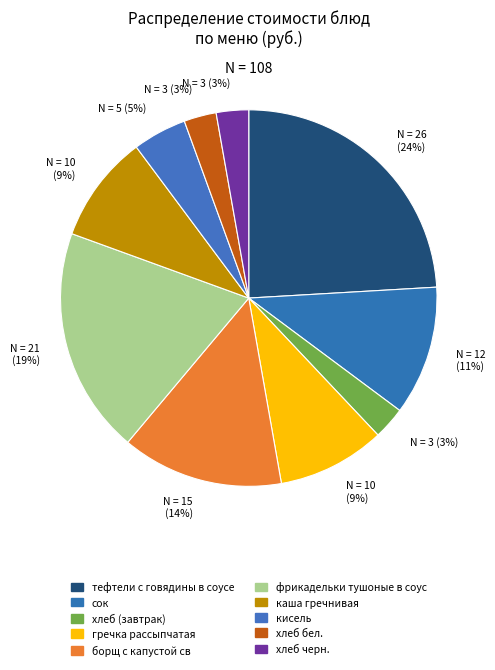

What portion of the pie excludes гречка рассыпчатая?

90.7%